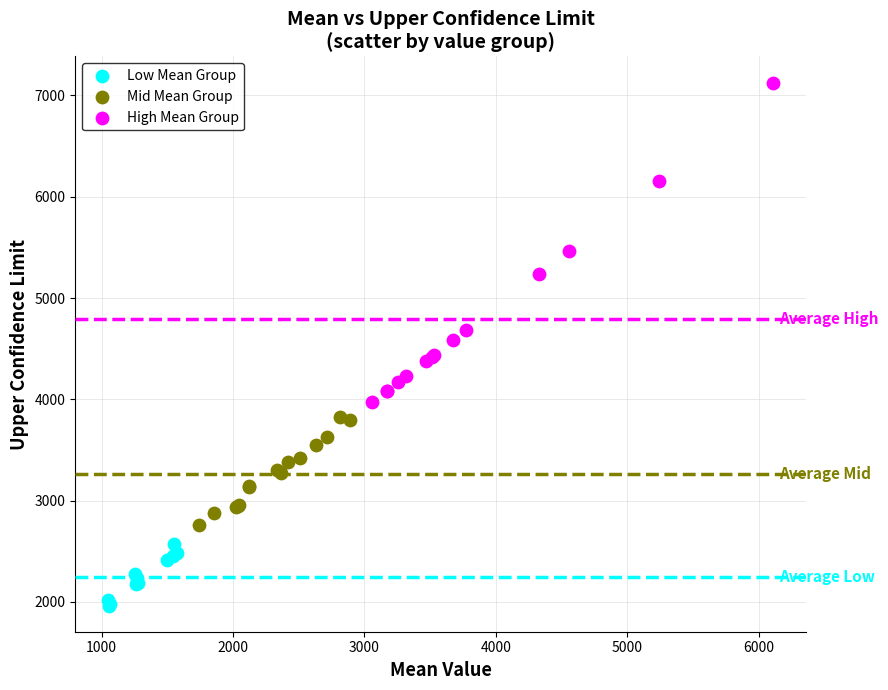

Which series reaches the minimum Y coordinate?

Low Mean Group